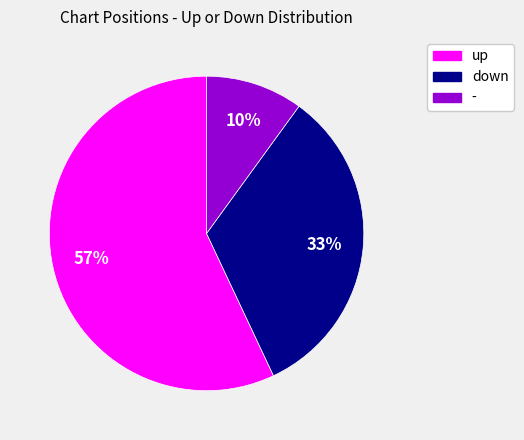

Is the sum of - and down greater than half?

No